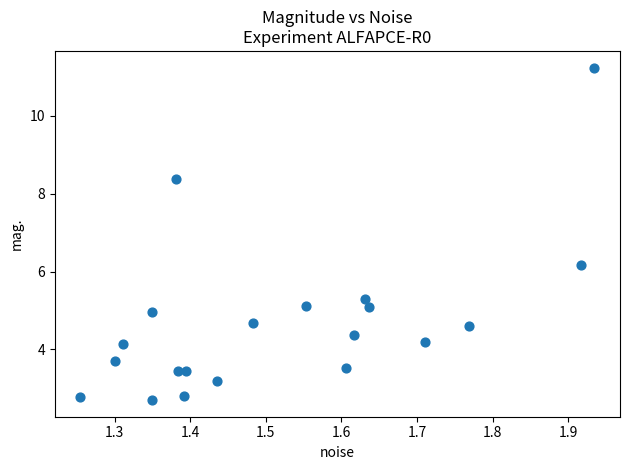

What is the range of Y values (max minus min)?

8.5